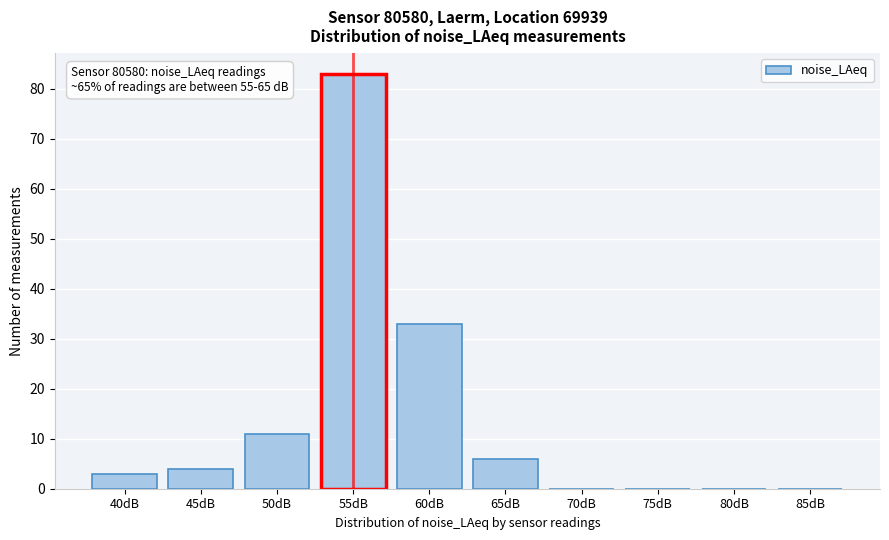

Reading left to right, extract all data points from this chart.

40dB=3	45dB=4	50dB=11	55dB=83	60dB=33	65dB=6	70dB=0	75dB=0	80dB=0	85dB=0